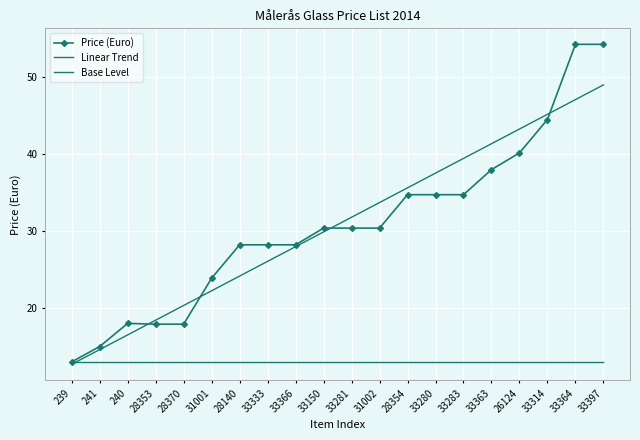

What is the greatest value displayed?

54.2